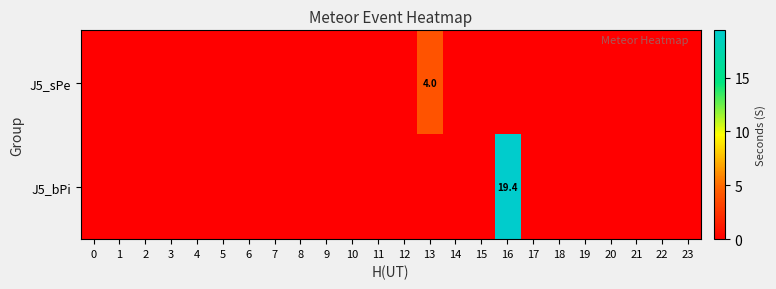

What is the average value of the J5_bPi series?

0.8